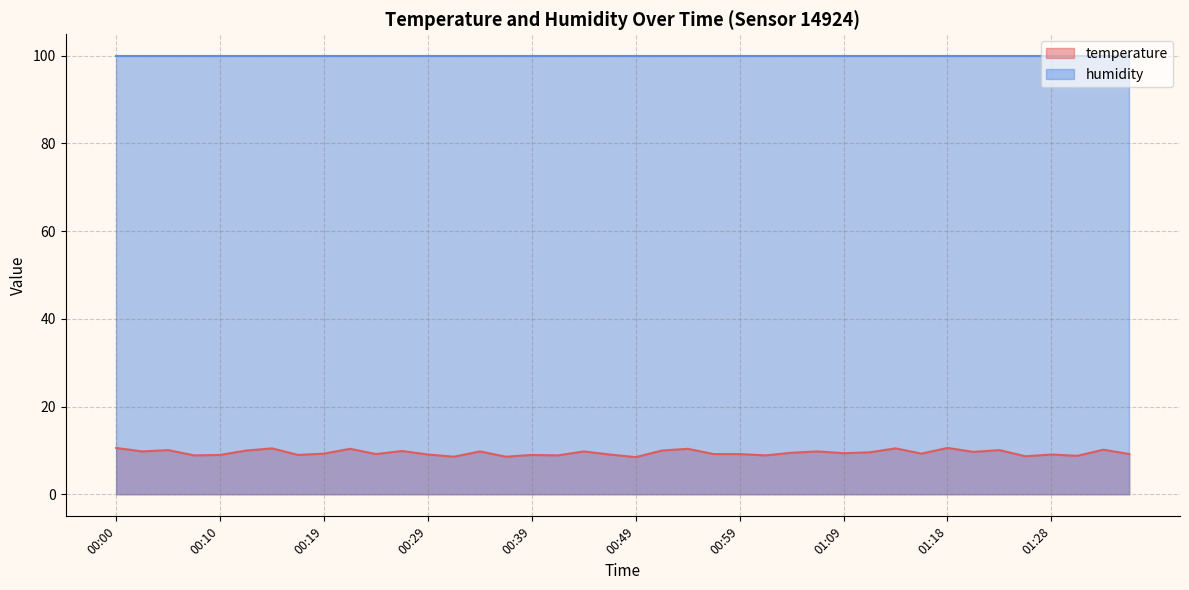

What is the minimum value shown in the chart?

8.5